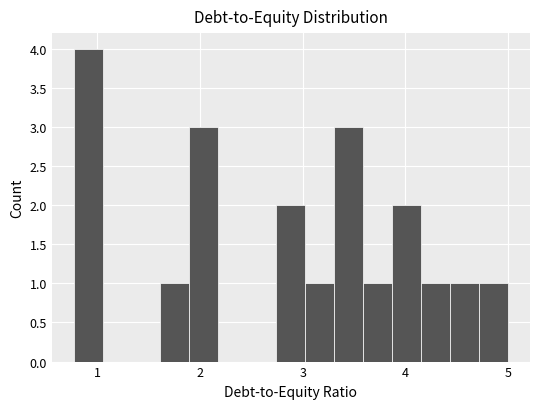

Around what value on the x-axis is the tallest bar? Give the approximate position of its centre, as read against the axis.

0.9